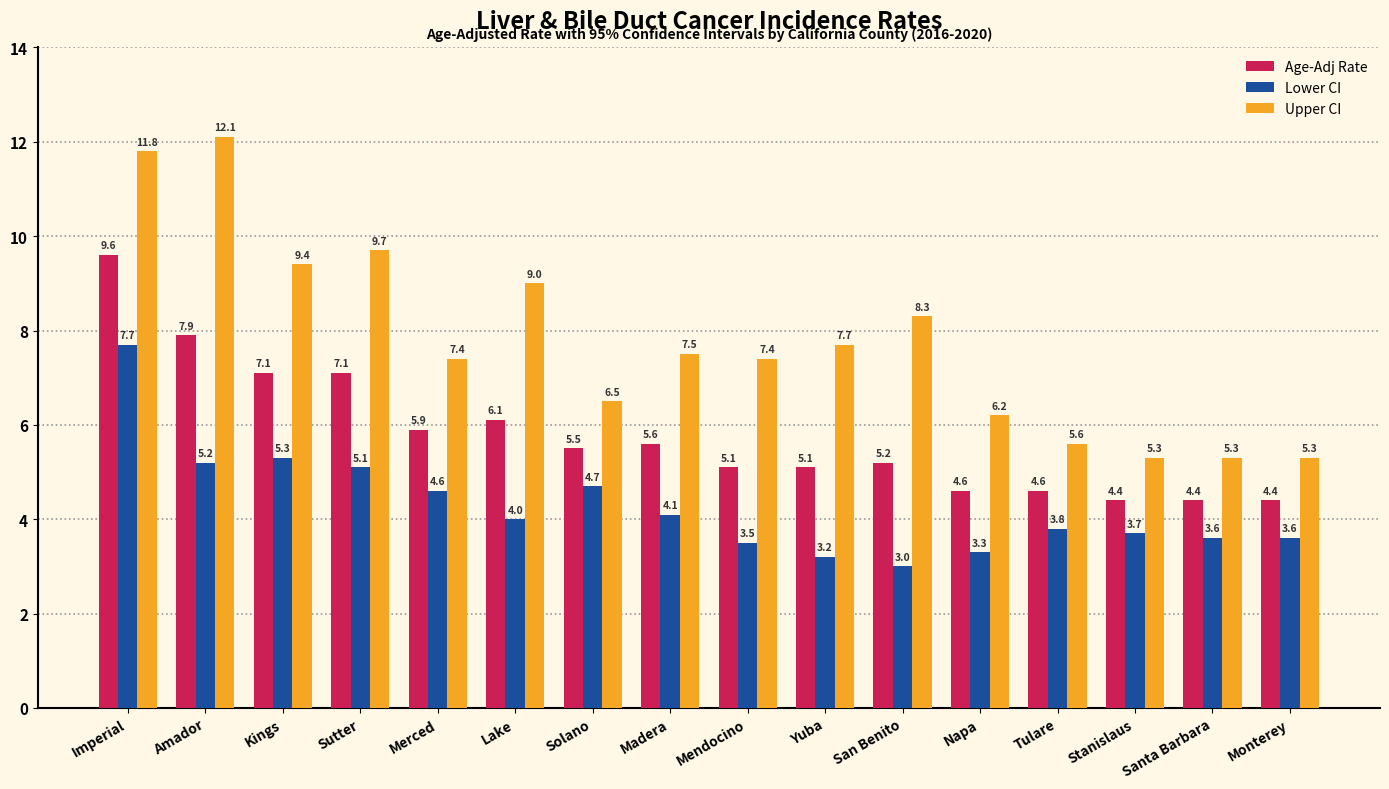

What is the label of the 2nd bar from the left?

Amador